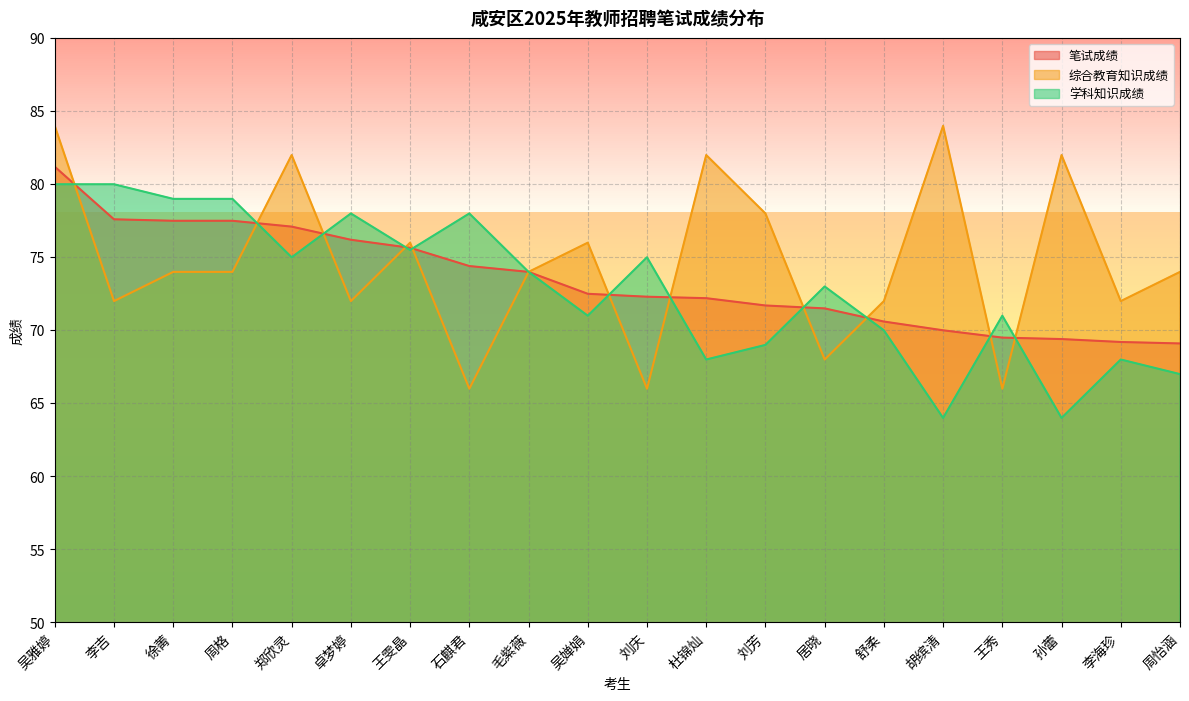

What is the label of the 3rd point from the left?

徐菁